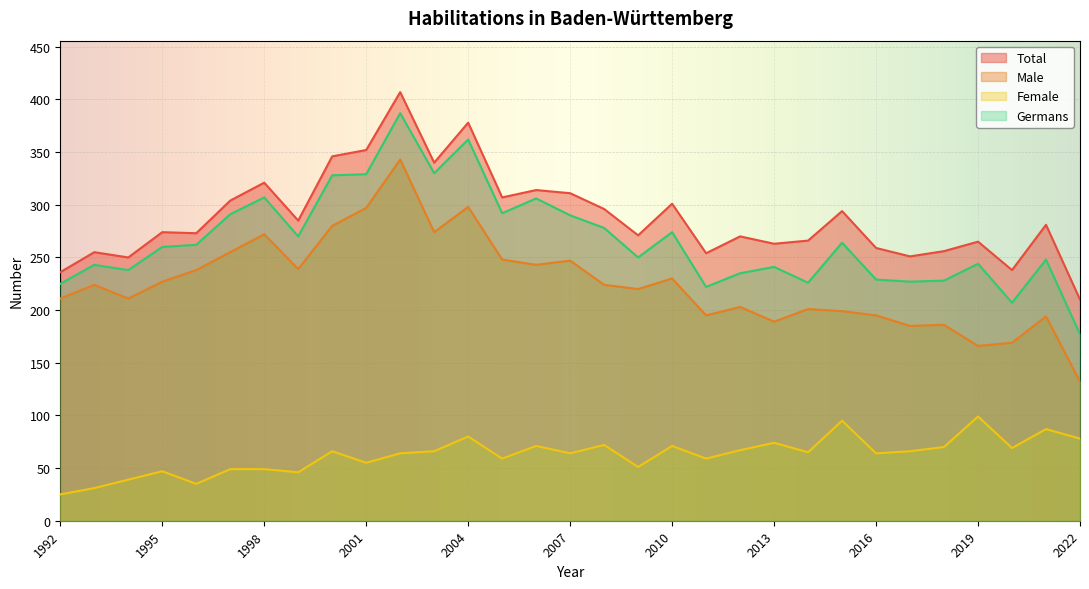

List the labels in order of Total value, largest first.

2002, 2004, 2001, 2000, 2003, 1998, 2006, 2007, 2005, 1997, 2010, 2008, 2015, 1999, 2021, 1995, 1996, 2009, 2012, 2014, 2019, 2013, 2016, 2018, 1993, 2011, 2017, 1994, 2020, 1992, 2022